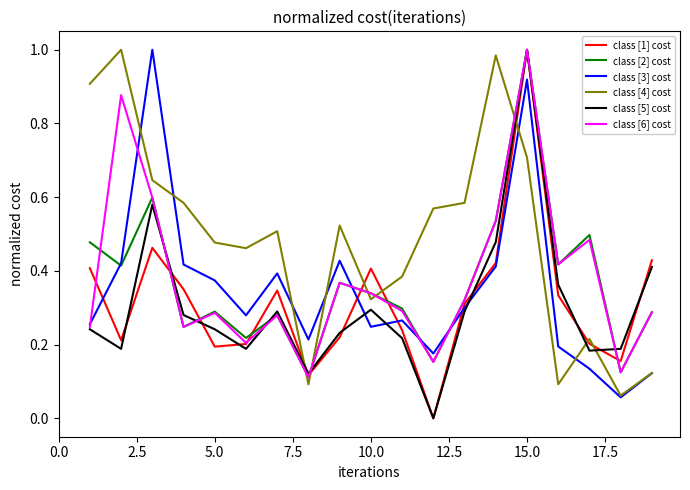

How many series are shown in this chart?

6